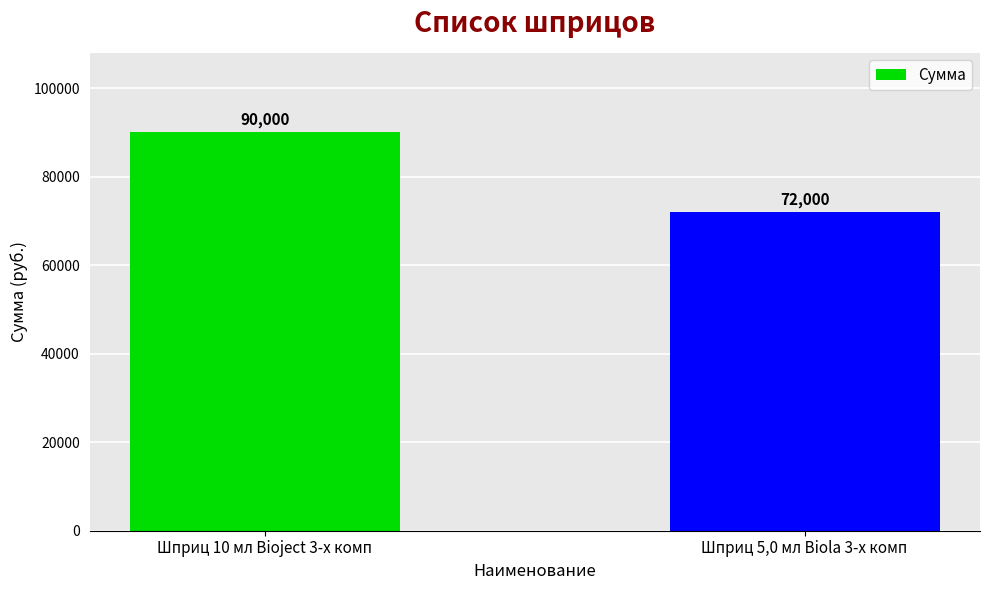

Reading left to right, what are all the values shown in this chart?

90000	72000